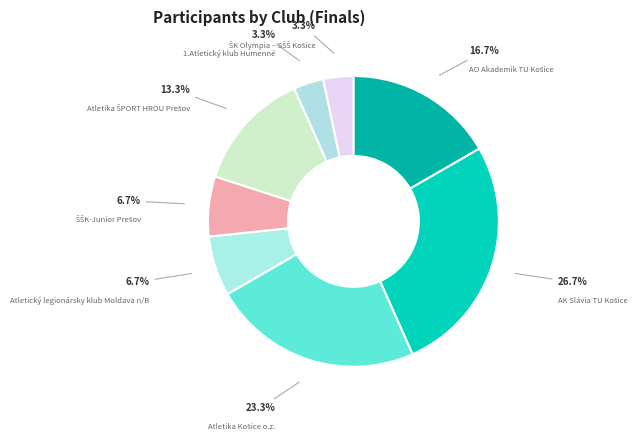

Does Atletický legionársky klub Moldava n/B account for over 50% of the chart?

No